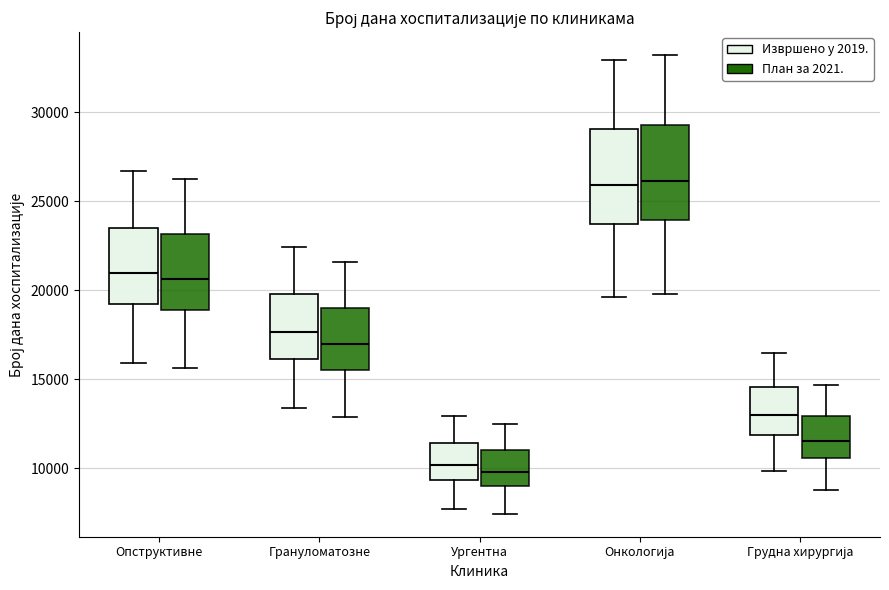

Where is the upper edge of the box for Ургентна (План за 2021.) on the y-axis? The values are not printed on the chart, so give them approximately, as read against the axis.

11000